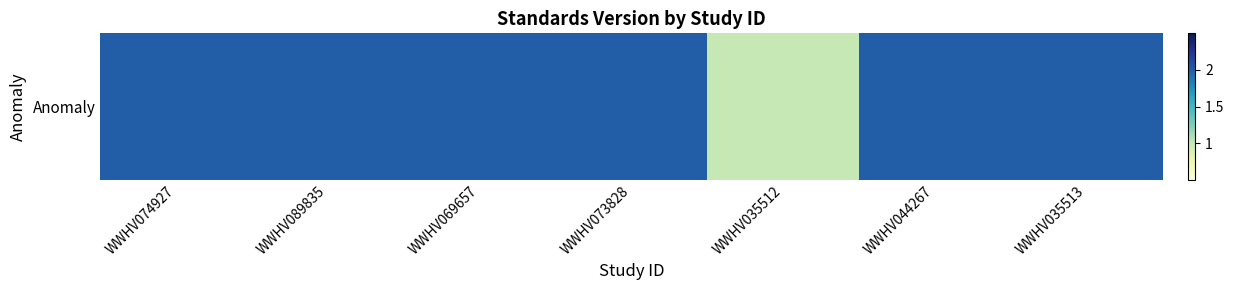

List the labels in order of value, smallest first.

WWHV035512, WWHV074927, WWHV089835, WWHV069657, WWHV073828, WWHV044267, WWHV035513